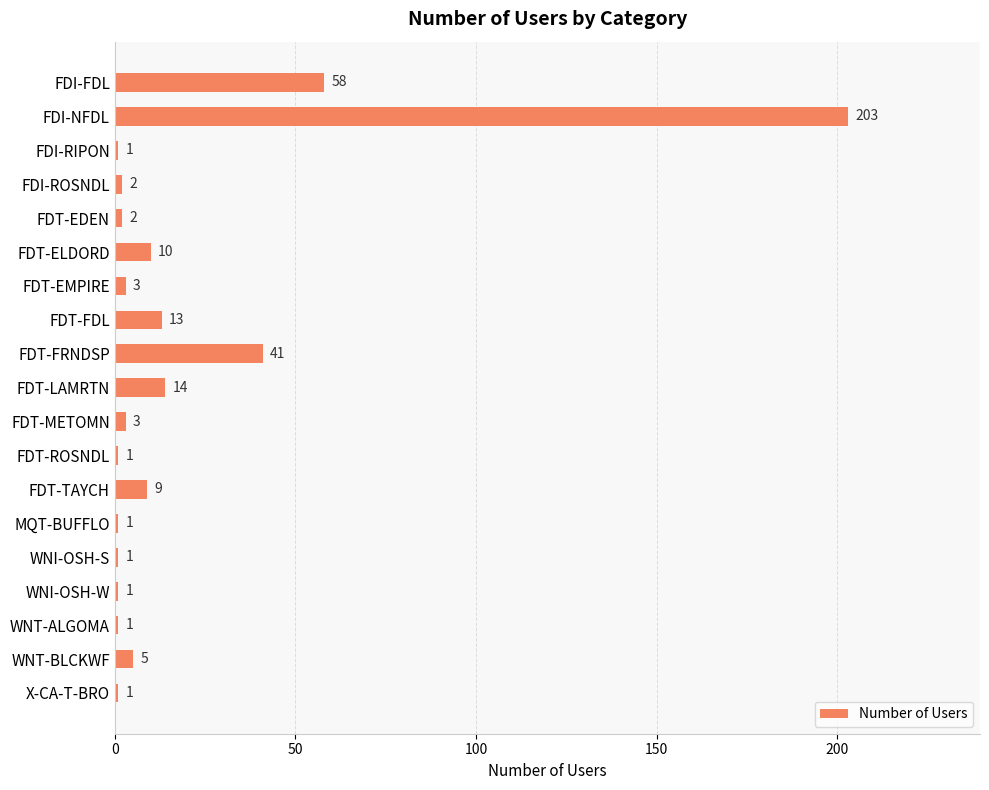

How many bars are there in total?

19